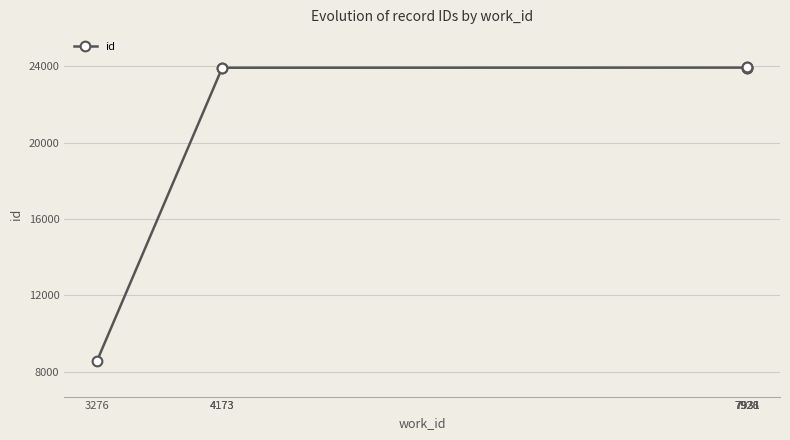

What is the sum of all values?

152124